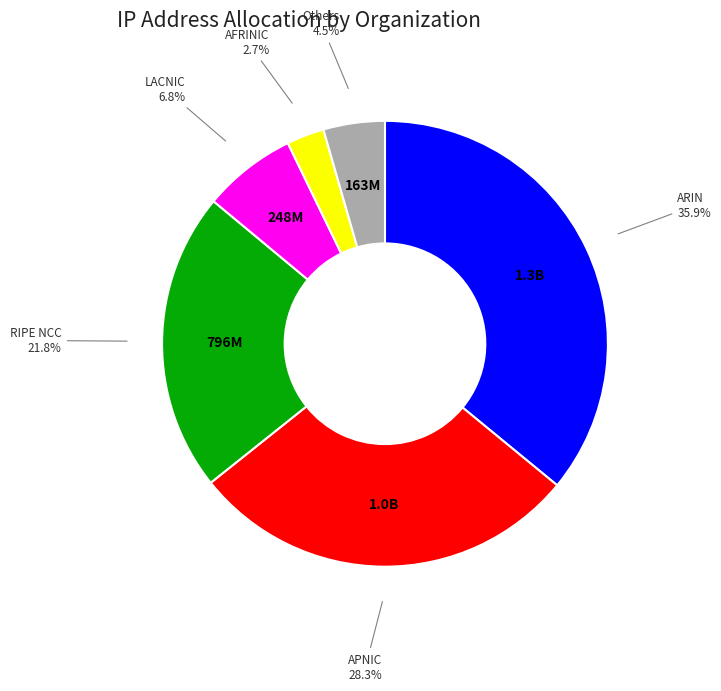

Count the number of slices in the pie.

6